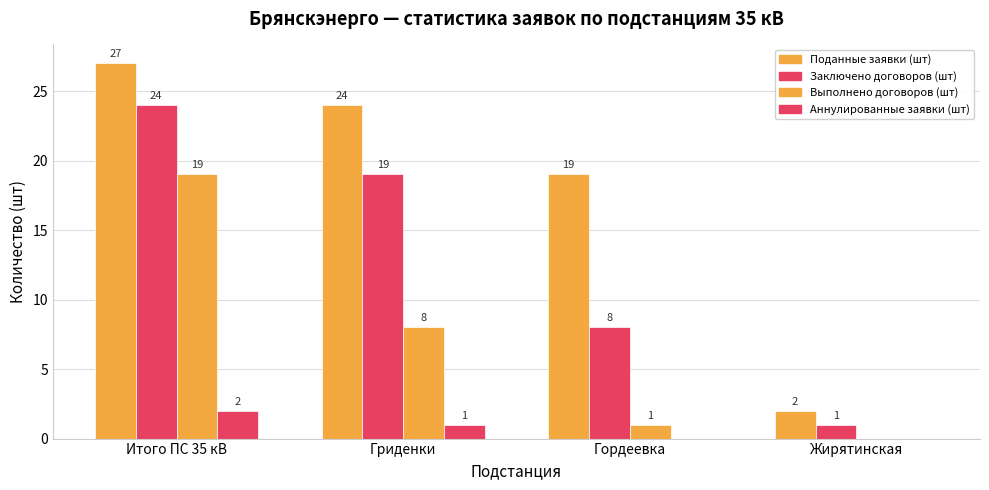

What is the total value across all series at Итого ПС 35 кВ?

72